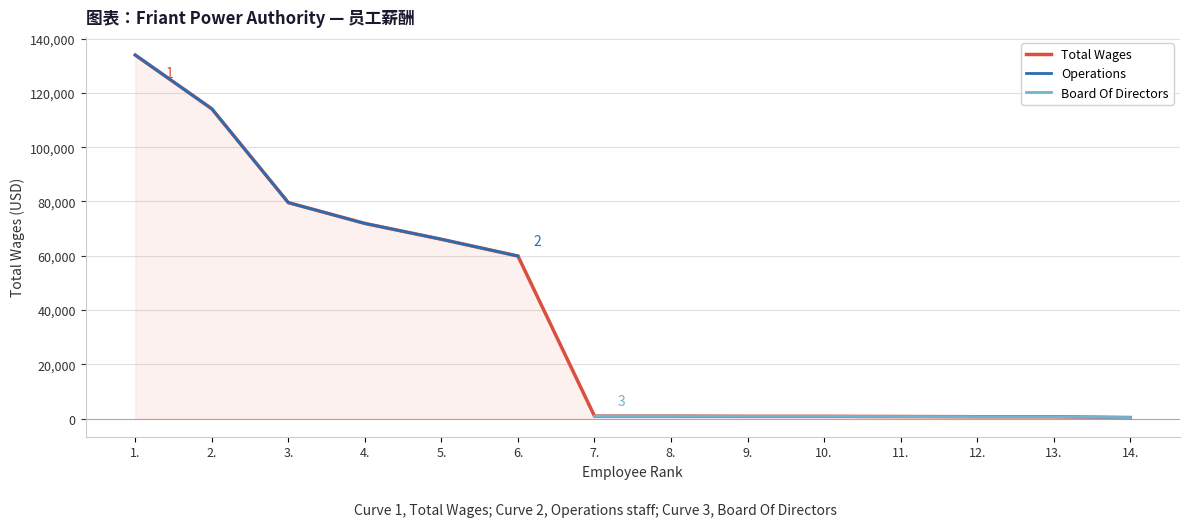

List the labels in order of value, largest first.

1., 2., 3., 4., 5., 6., 7., 8., 9., 10., 11., 12., 13., 14.